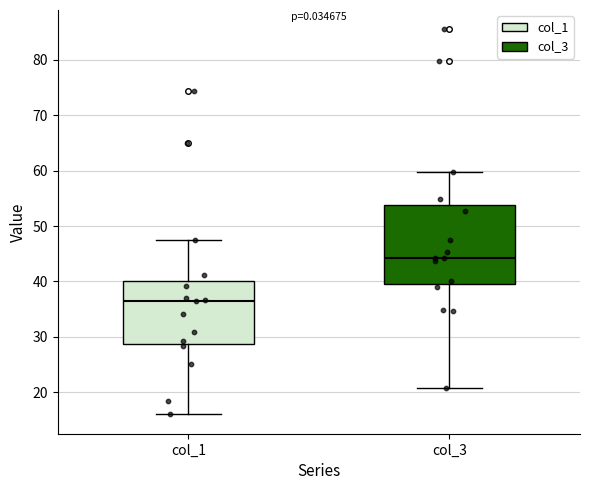

Which box's median line is the highest?

col_3